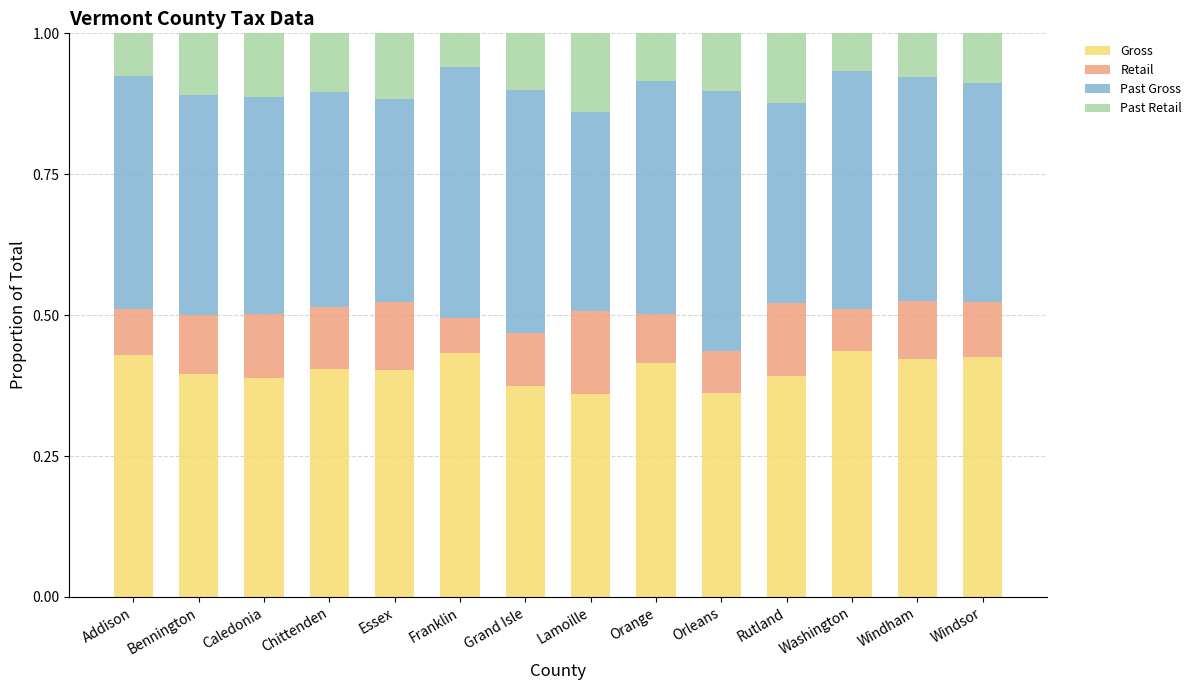

The Gross series shows 0.7 at Caledonia. True or false?

False